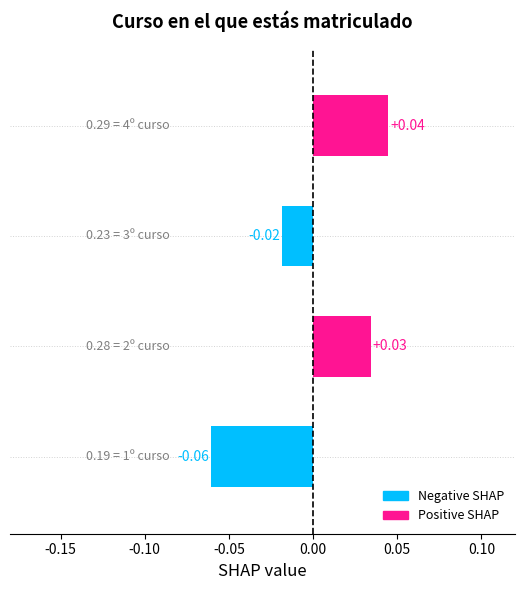

How many positive values are there?

2